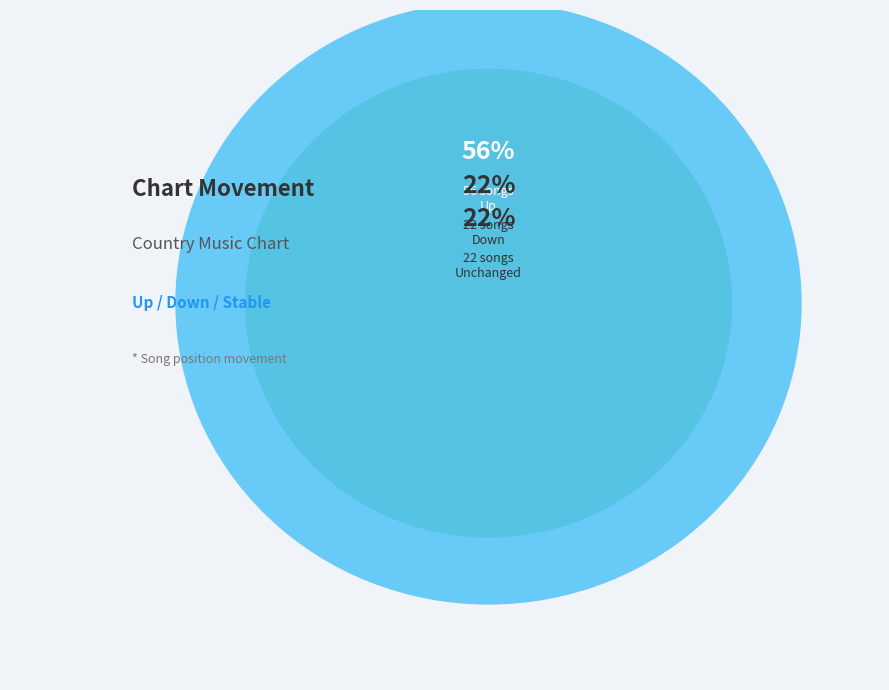

Between up and down, which is larger?

up